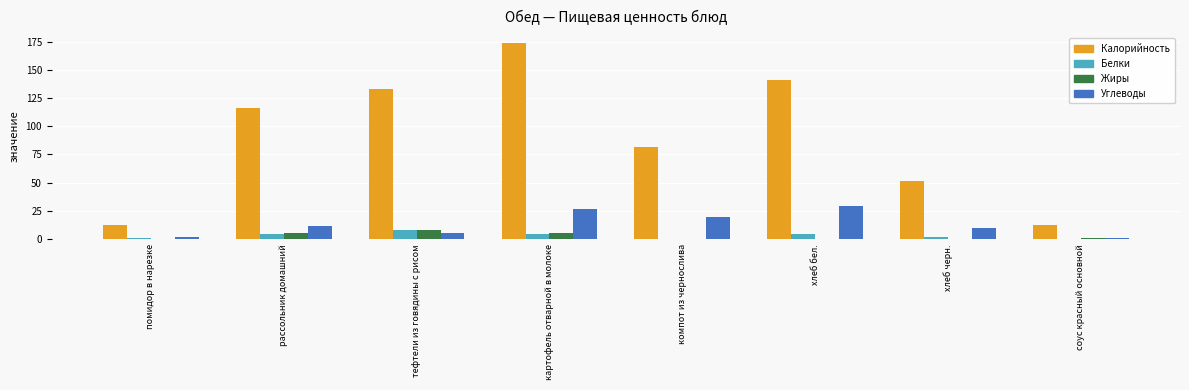

What is the maximum value for Калорийность?

173.7